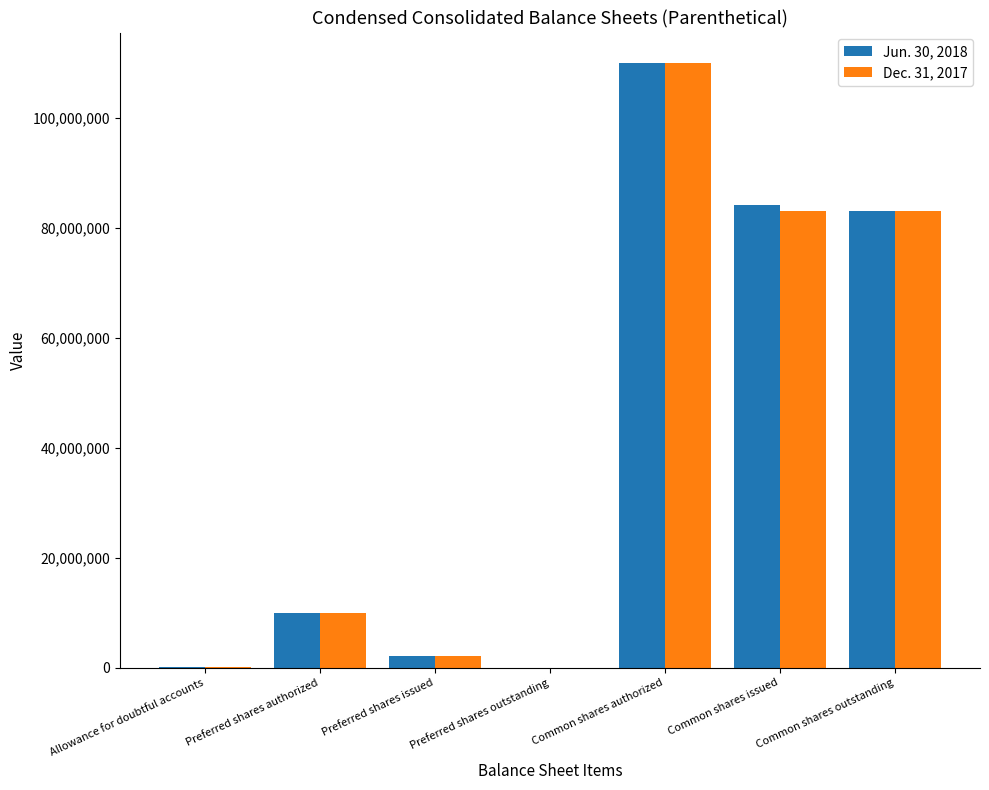

Between Common shares authorized and Common shares issued, which series saw the biggest shift?

Dec. 31, 2017